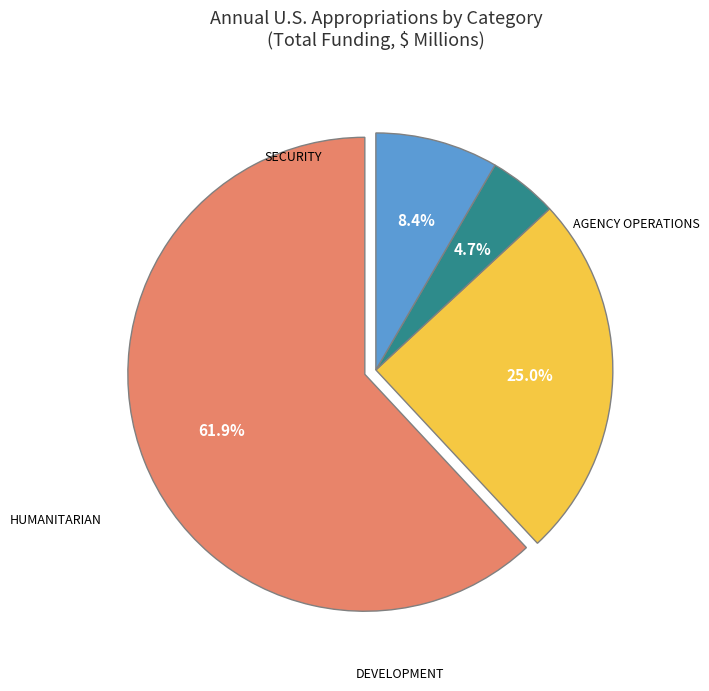

Is there any slice that represents more than half of the pie?

Yes